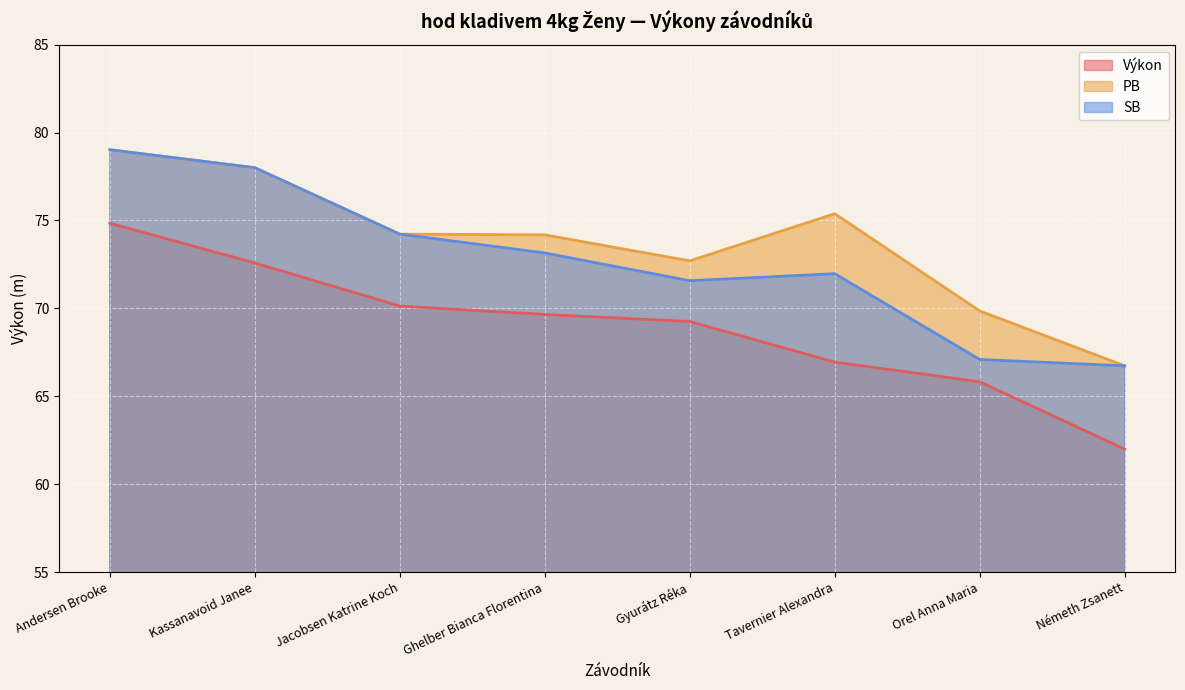

At Gyurátz Réka, list the series in order from largest to smallest.

PB, SB, Výkon